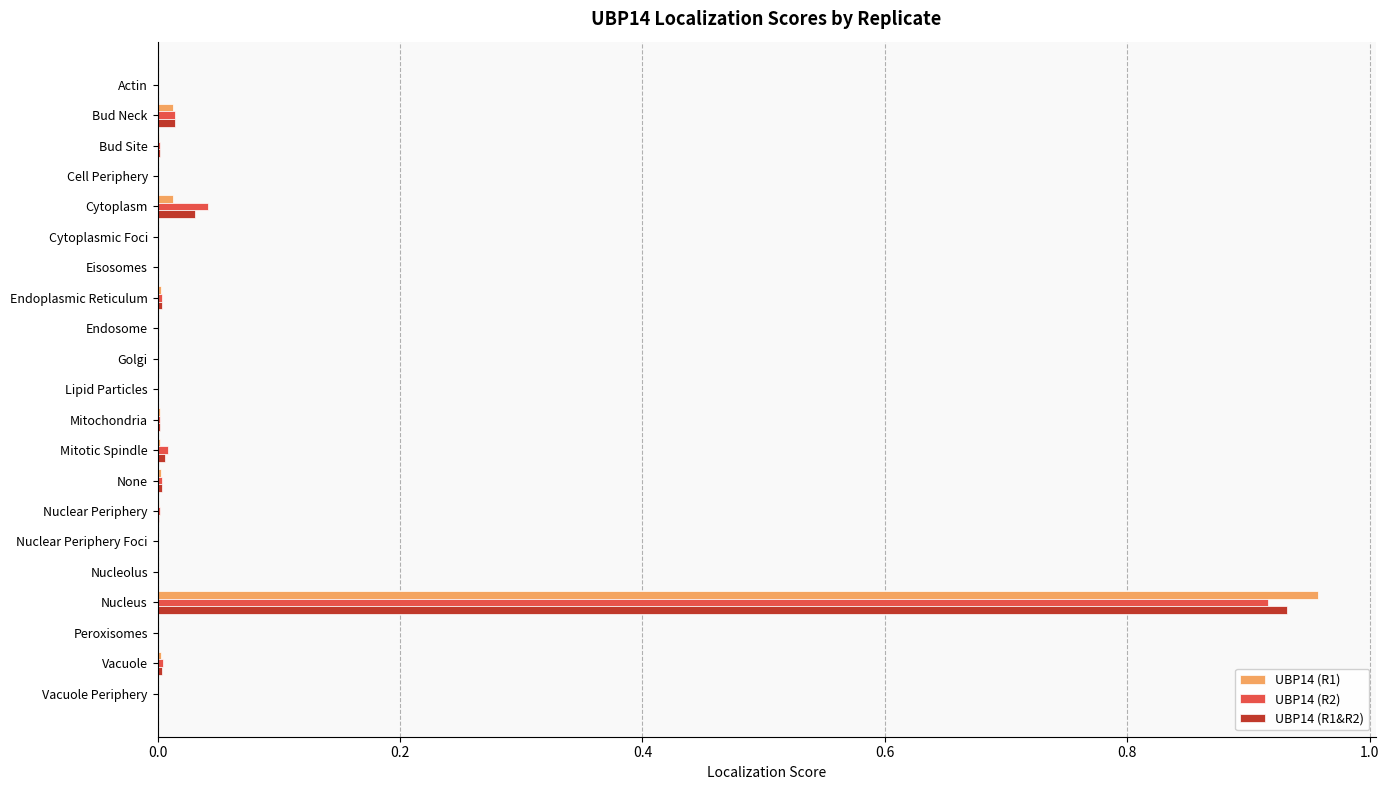

The UBP14 (R2) series shows 0.0 at Endosome. True or false?

True